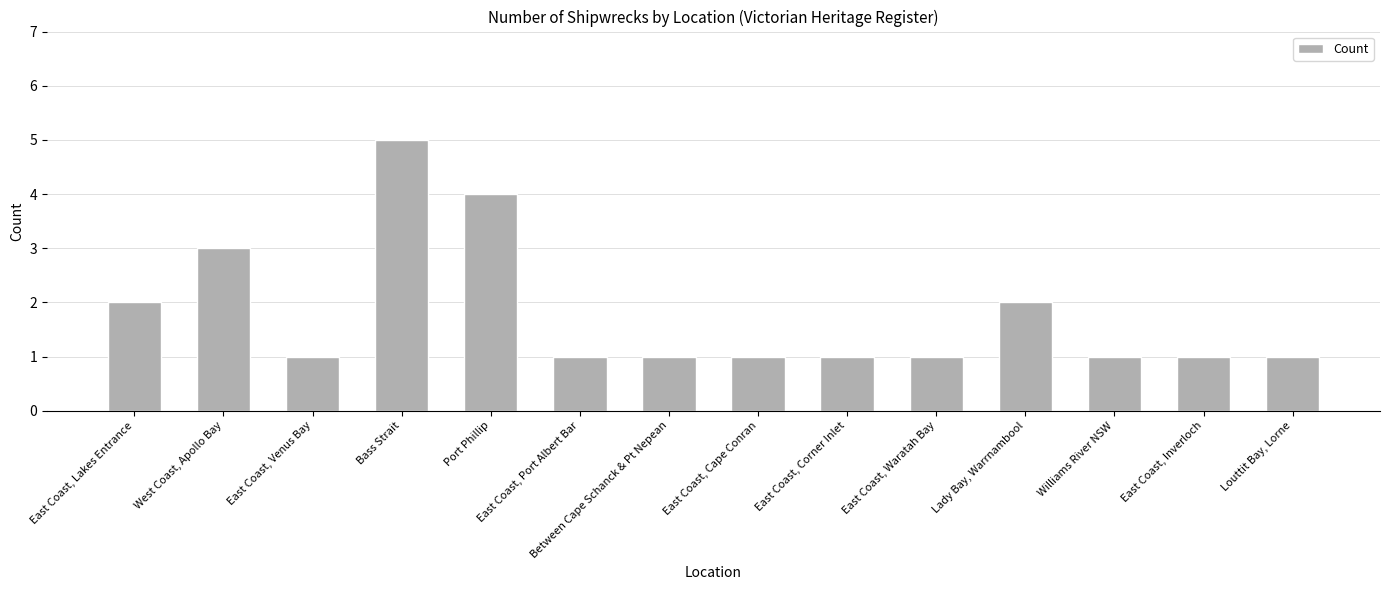

Approximately how many times larger is the value at Lady Bay, Warrnambool compared to Williams River NSW?

2.0